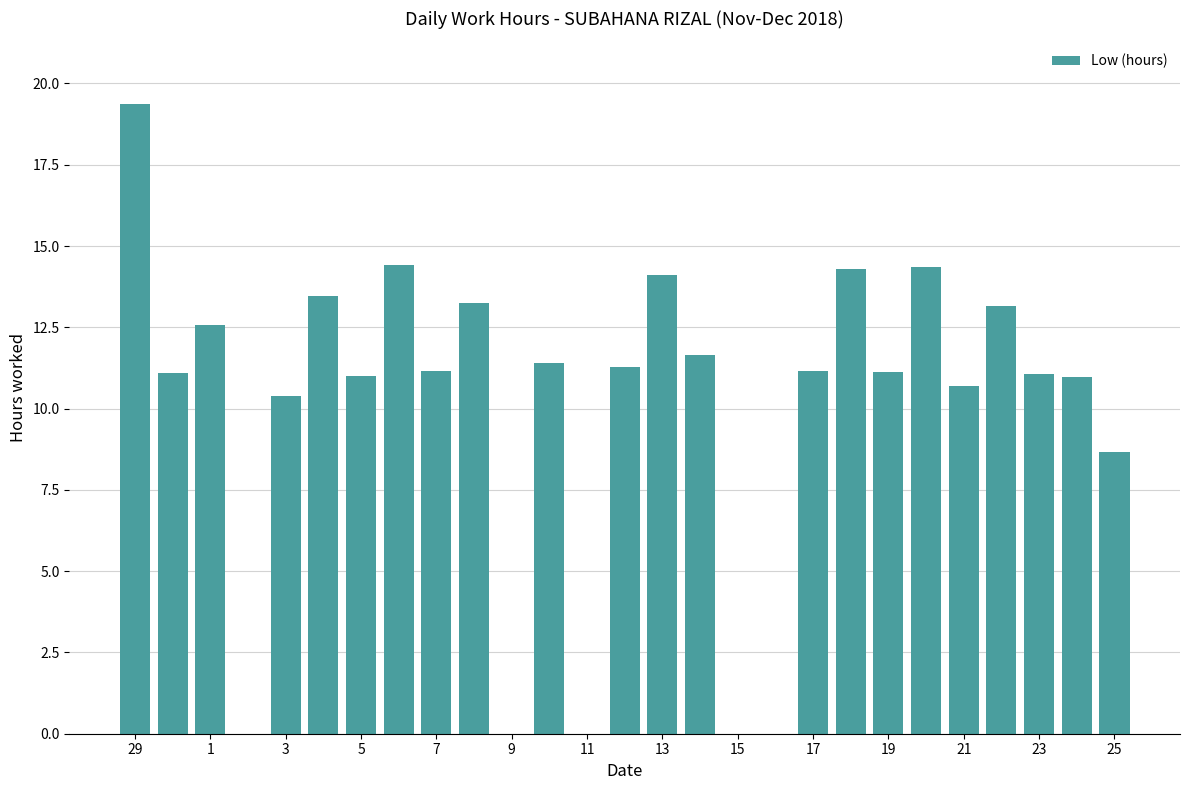

What is the maximum value shown in the chart?

19.4